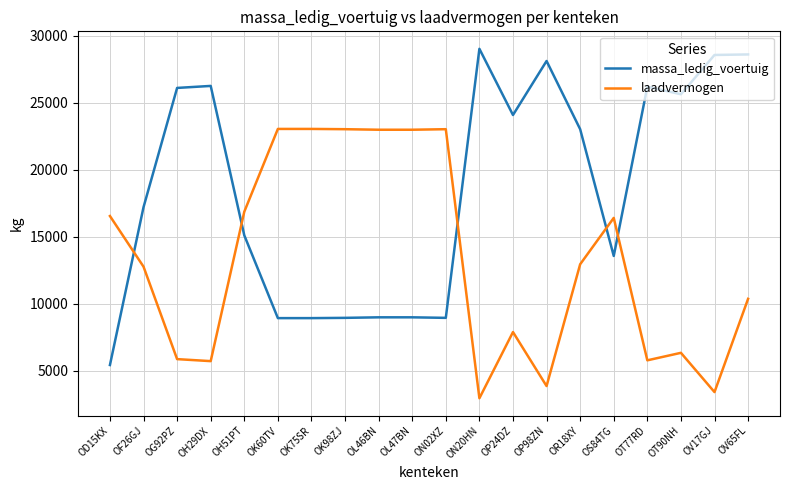

Between OP98ZN and OR18XY, which series saw the biggest shift?

laadvermogen